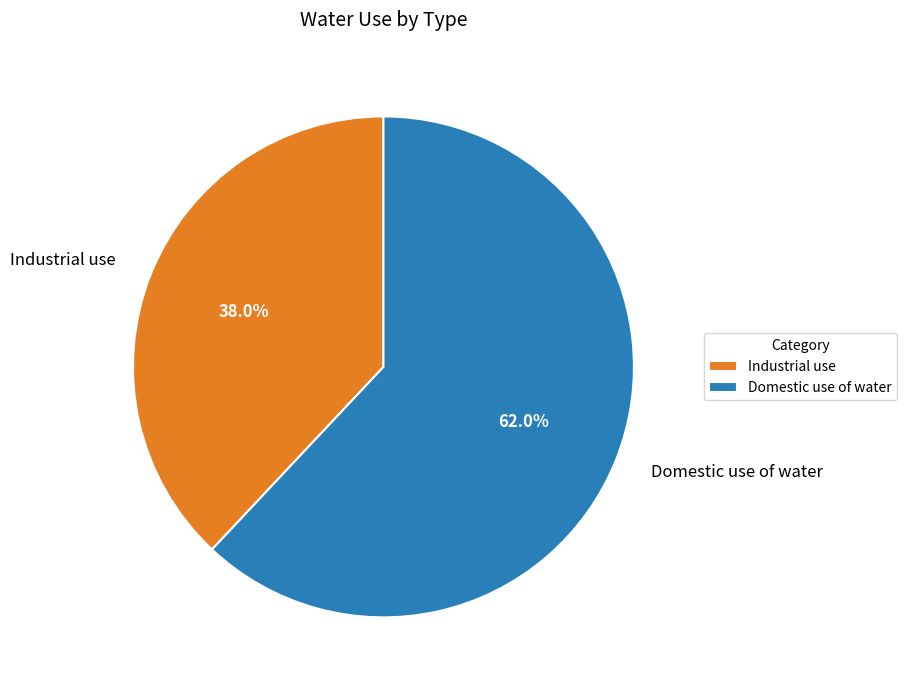

How much of the chart is everything except Industrial use?

62.0%